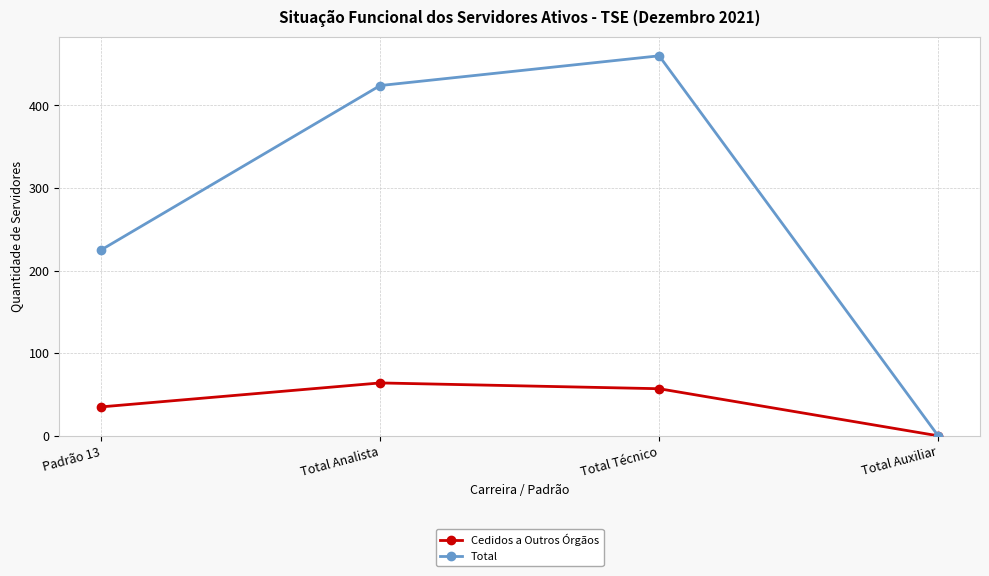

Which label corresponds to the largest value in the chart?

Total Técnico